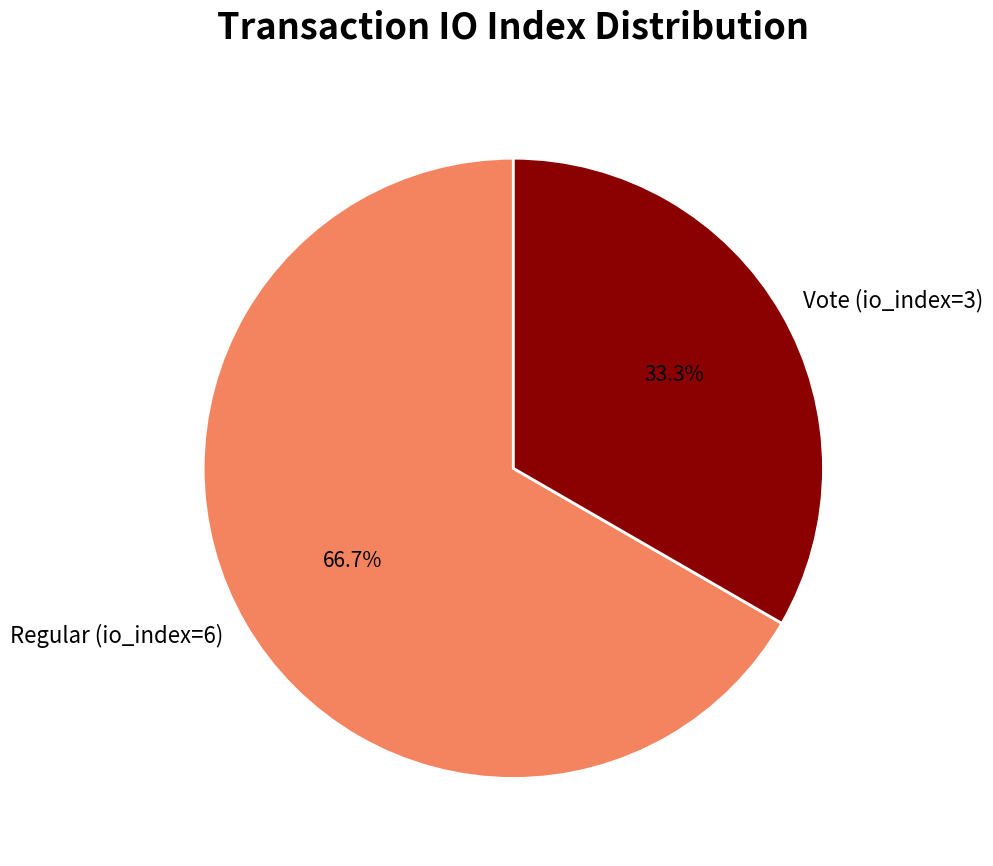

What is the largest slice in the pie chart?

Regular (io_index=6)